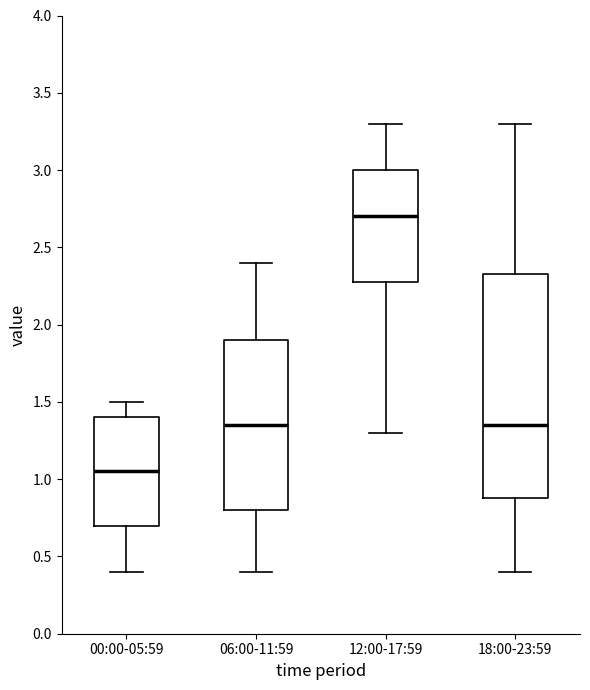

Reading left to right, read every box against the y-axis: the position of its median line, the range the box covers, and the ends of its whiskers. The values are not printed on the chart, so give them approximately, as read against the axis.

00:00-05:59: median 1.05, box 0.70 to 1.40, whiskers 0.40 to 1.50
06:00-11:59: median 1.35, box 0.80 to 1.90, whiskers 0.40 to 2.40
12:00-17:59: median 2.70, box 2.30 to 3.00, whiskers 1.30 to 3.30
18:00-23:59: median 1.35, box 0.90 to 2.35, whiskers 0.40 to 3.30